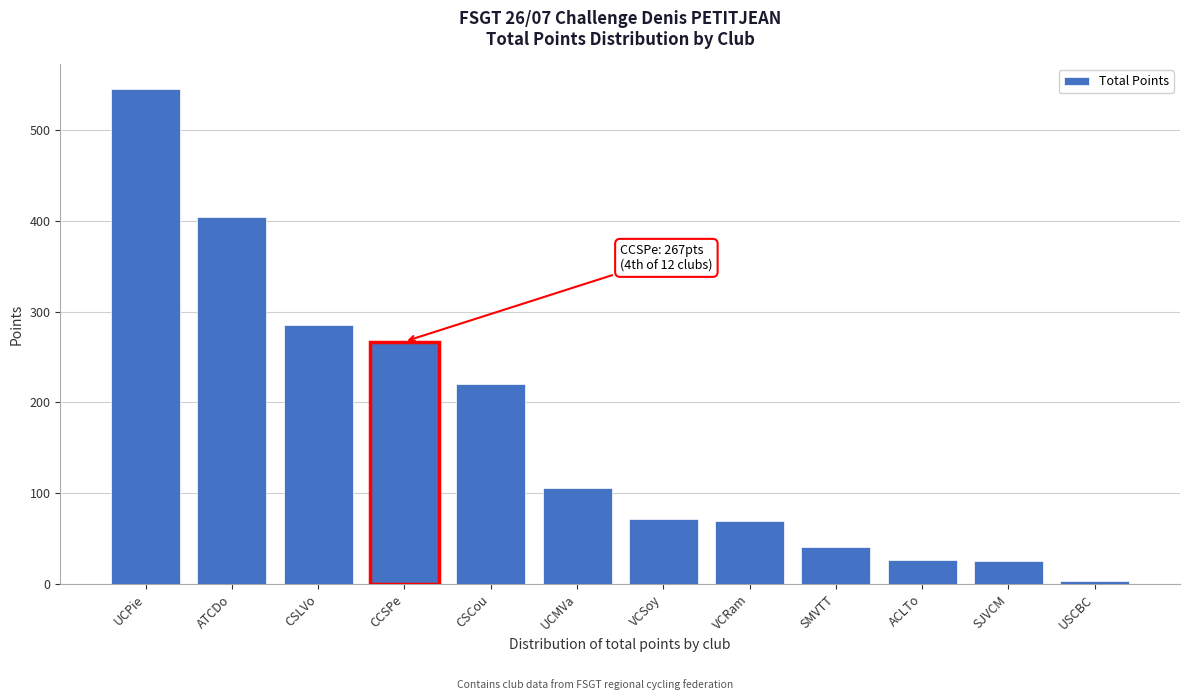

The chart shows a value of 69 at VCRam. True or false?

True